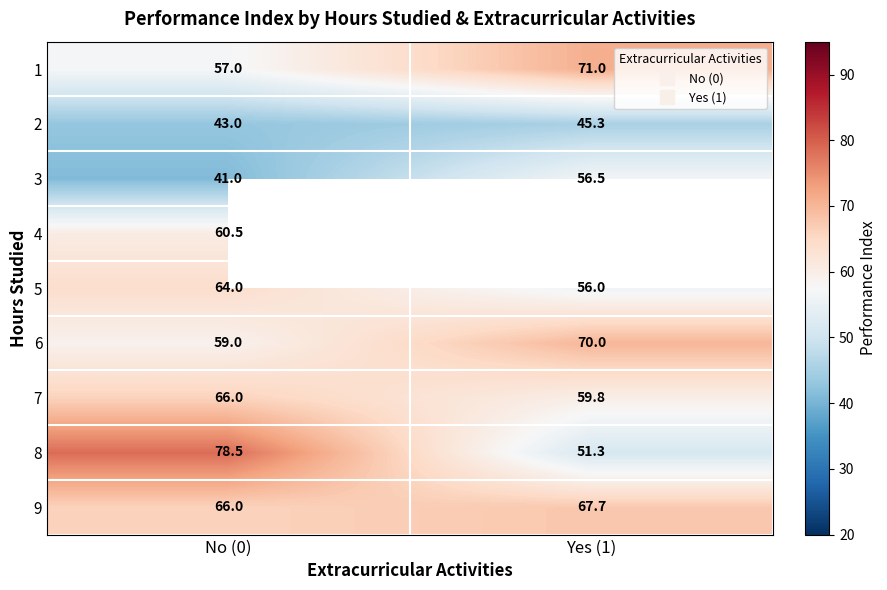

What is the minimum value for 4?

60.5